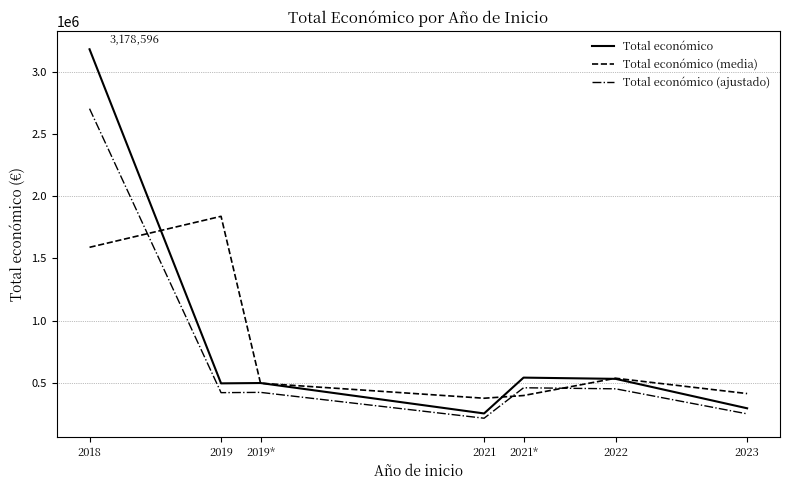

What is the highest value of the Total económico series?

3178596.0